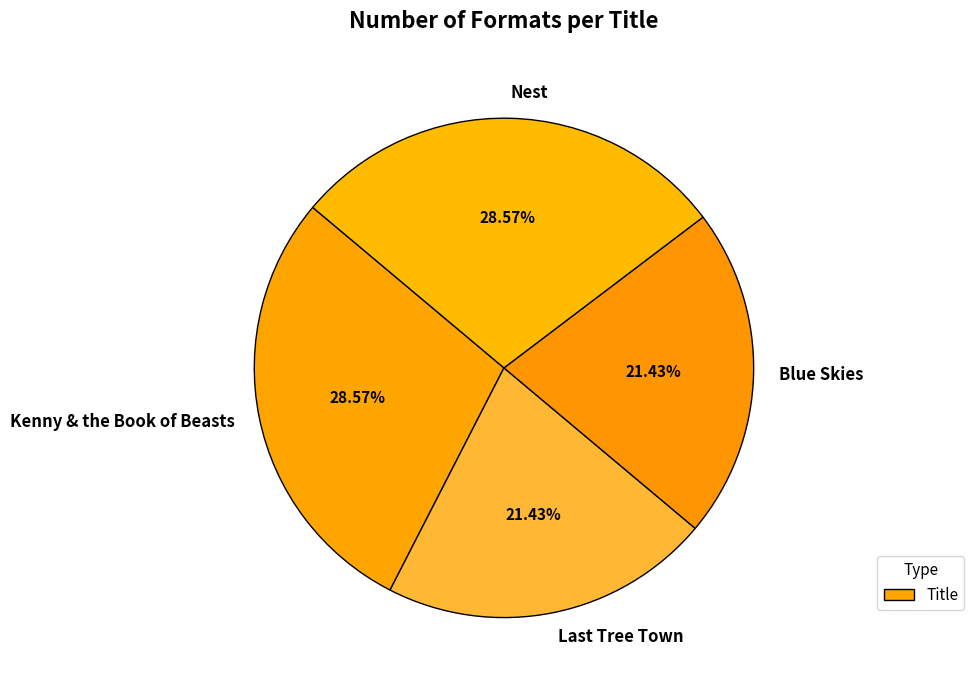

Count the number of slices in the pie.

4